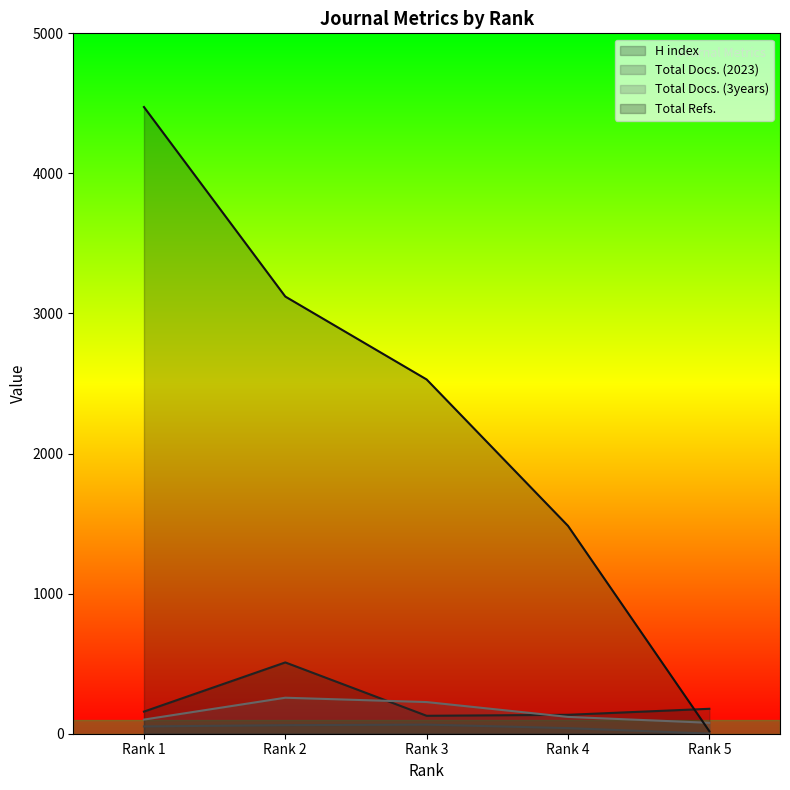

Where do Total Docs. (3years) and H index first cross each other?

Rank 2 and Rank 3